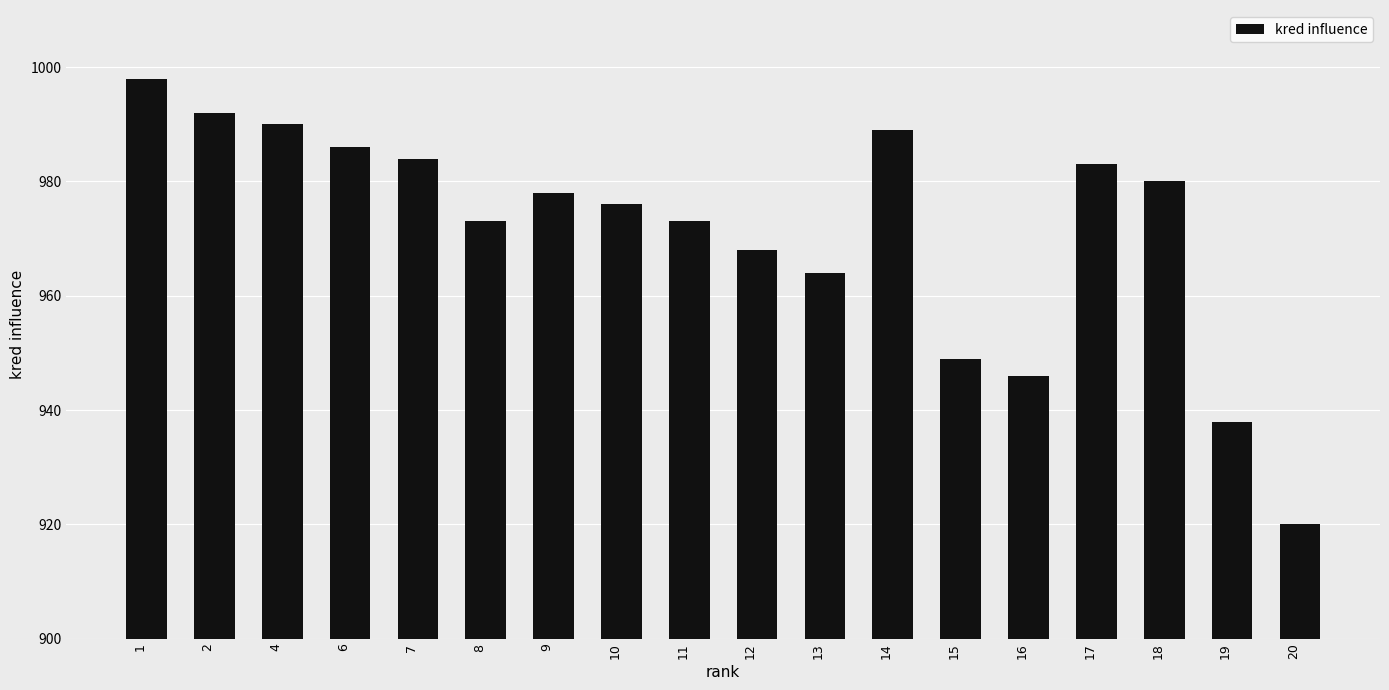

Is it true that the value at 20 is 920?

True